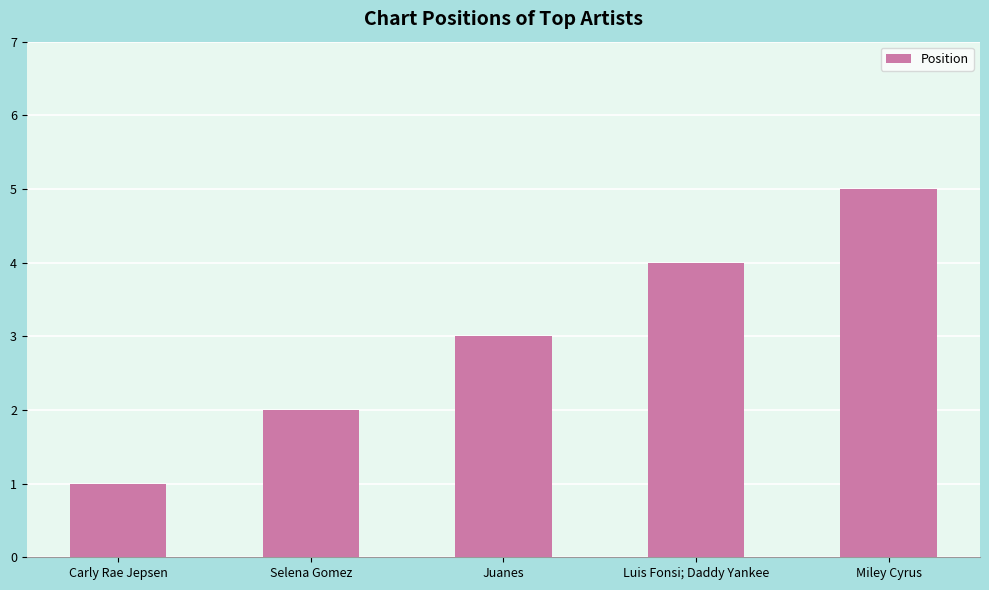

What is the difference between the second highest and minimum values?

3